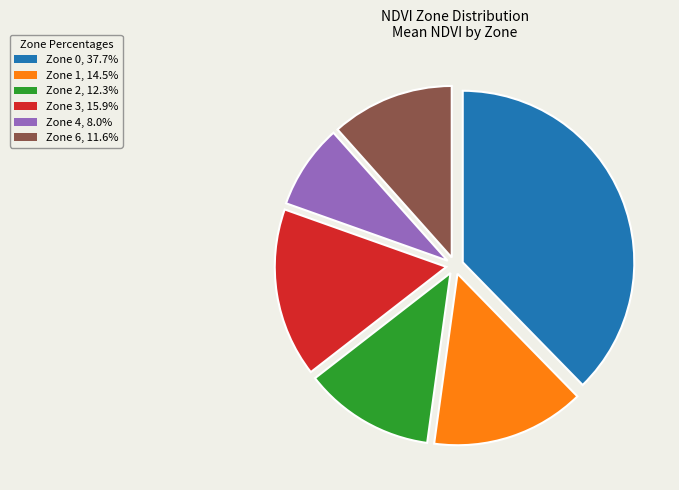

How many slices are in this pie chart?

6